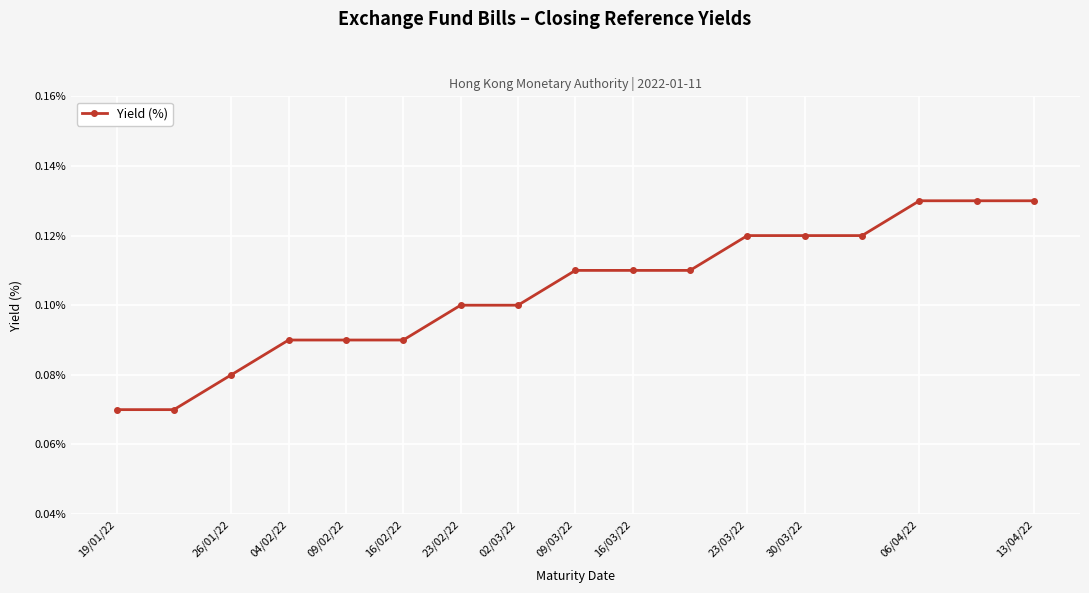

What is the sum of all values?

1.8